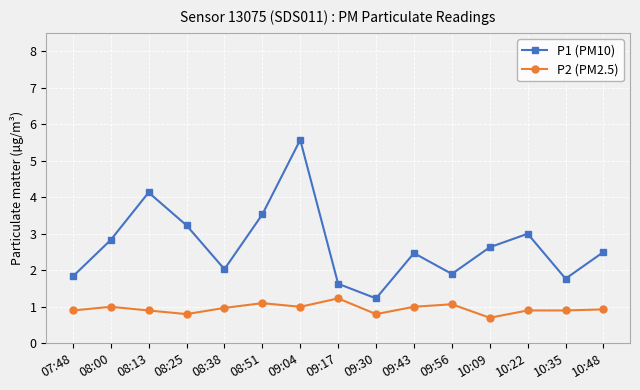

At which category is the sum across all series the highest?

09:04